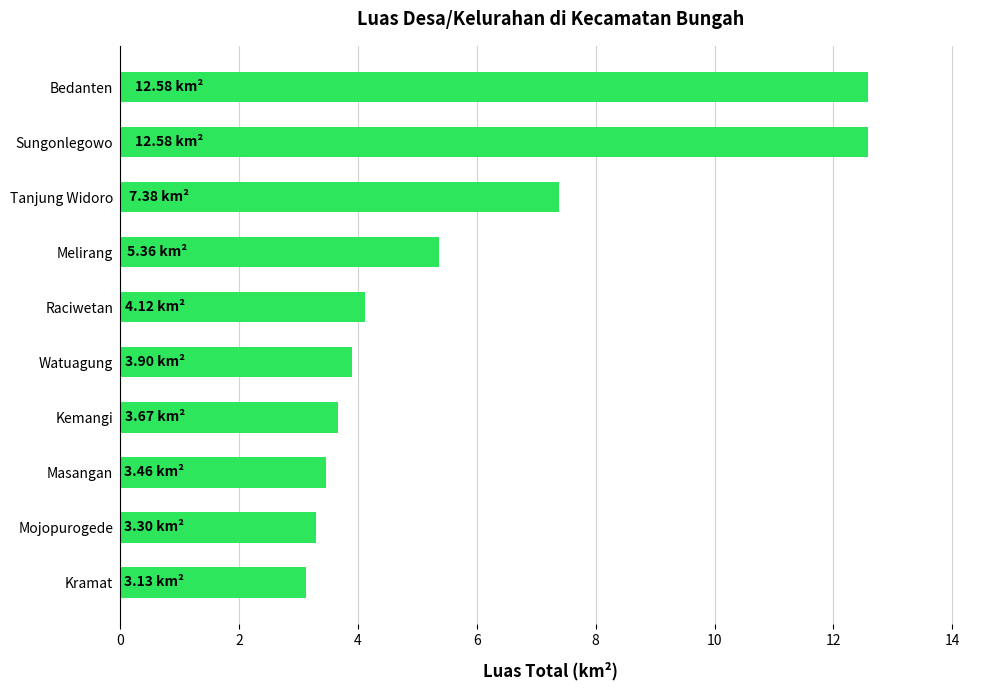

Does the chart contain any negative values?

No